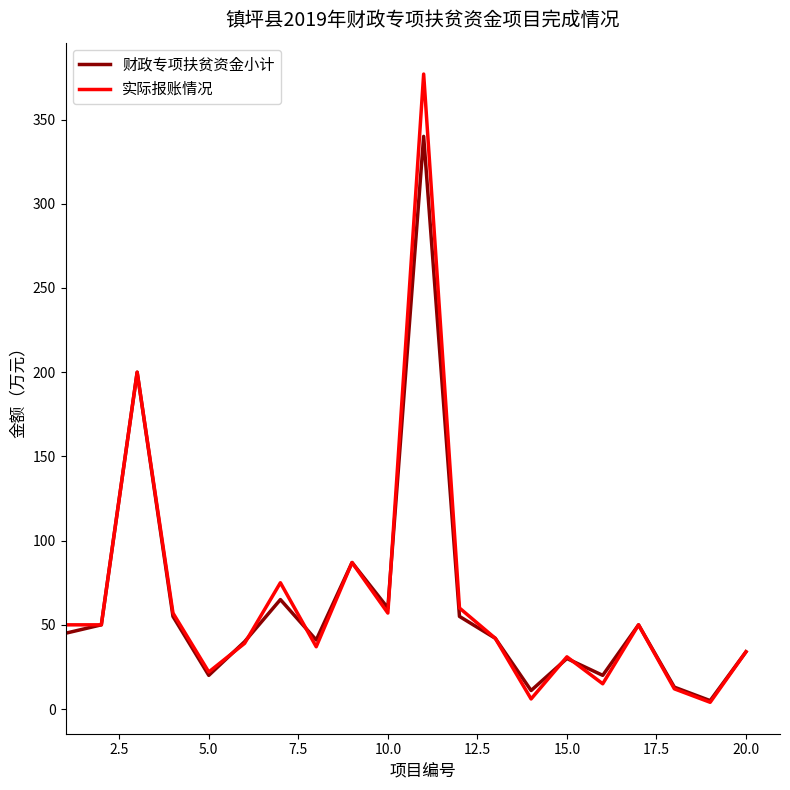

List the series in order of their peak value, lowest first.

财政专项扶贫资金小计, 实际报账情况